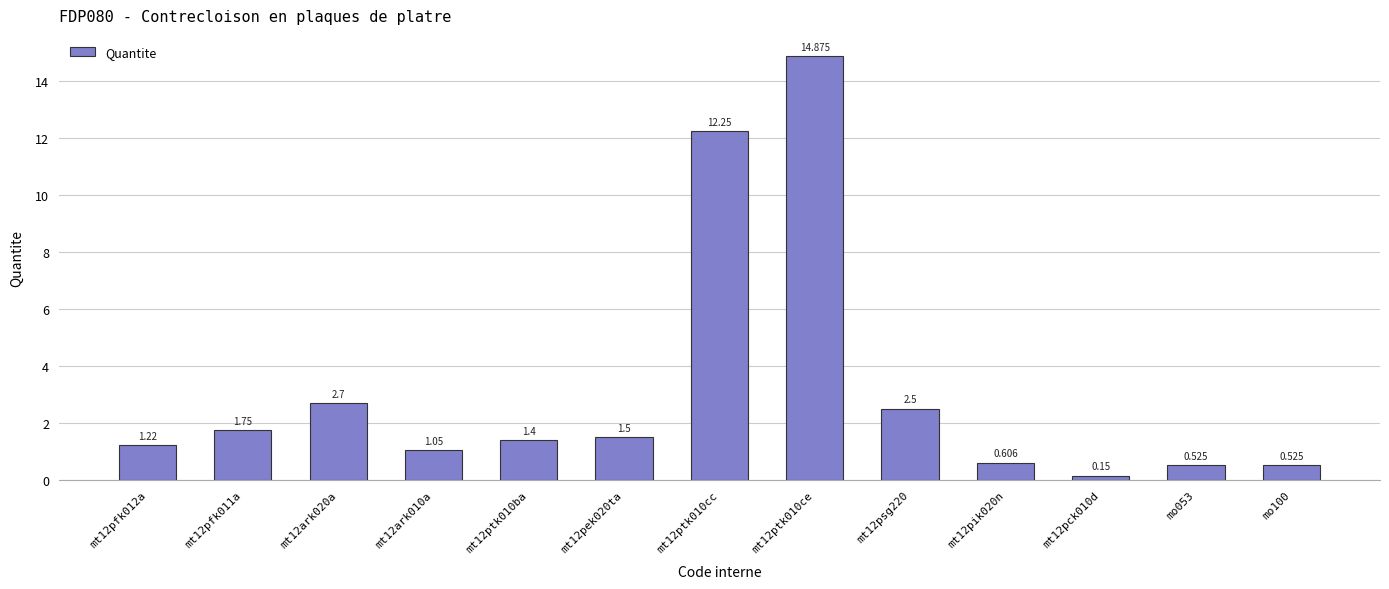

The value at mt12ptk010ba is 1.4. True or false?

True